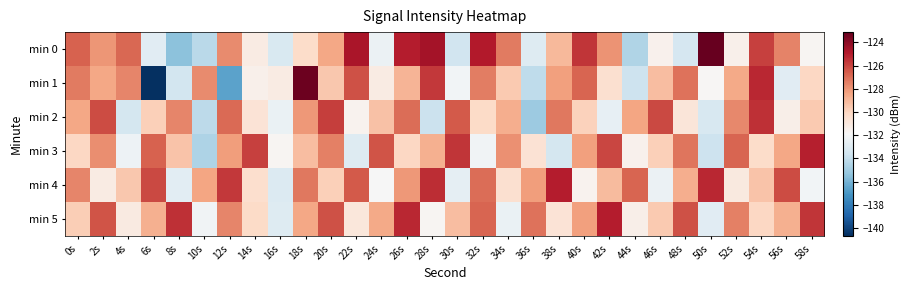

At which category is the sum across all series the highest?

26s